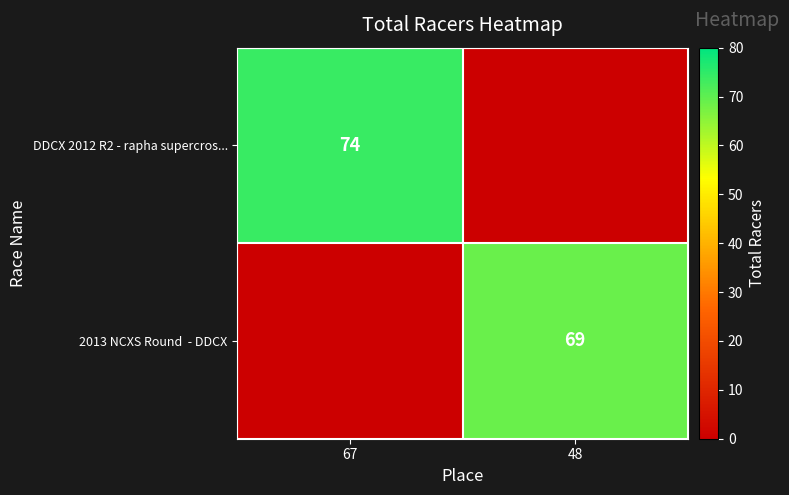

True or false: DDCX 2012 R2 - rapha supercros... has a value of 74 at 67.

True